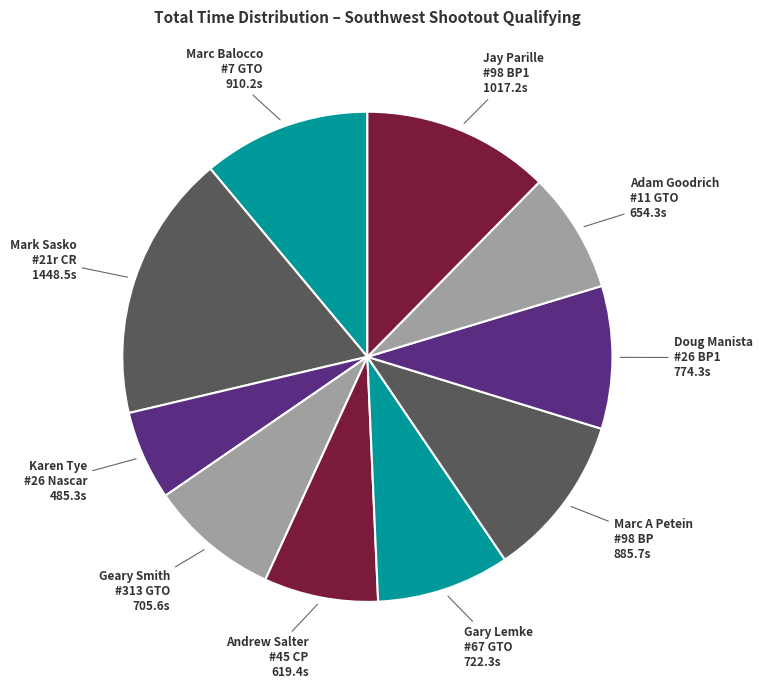

Approximately how many times larger is the value at Gary Lemke #67 GTO compared to Karen Tye #26 Nascar?

1.5